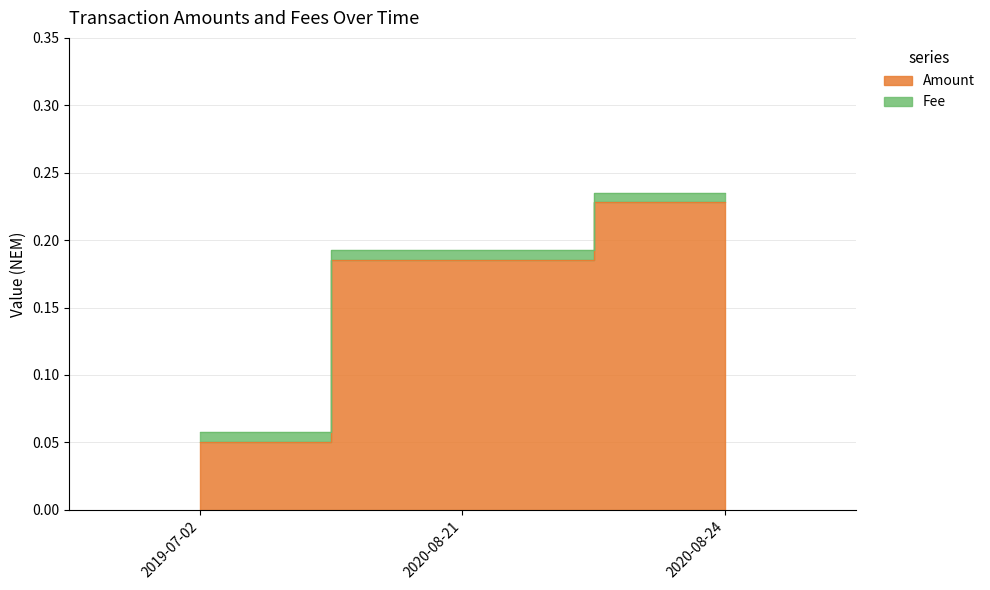

What is the difference between the maximum and minimum values?

0.2